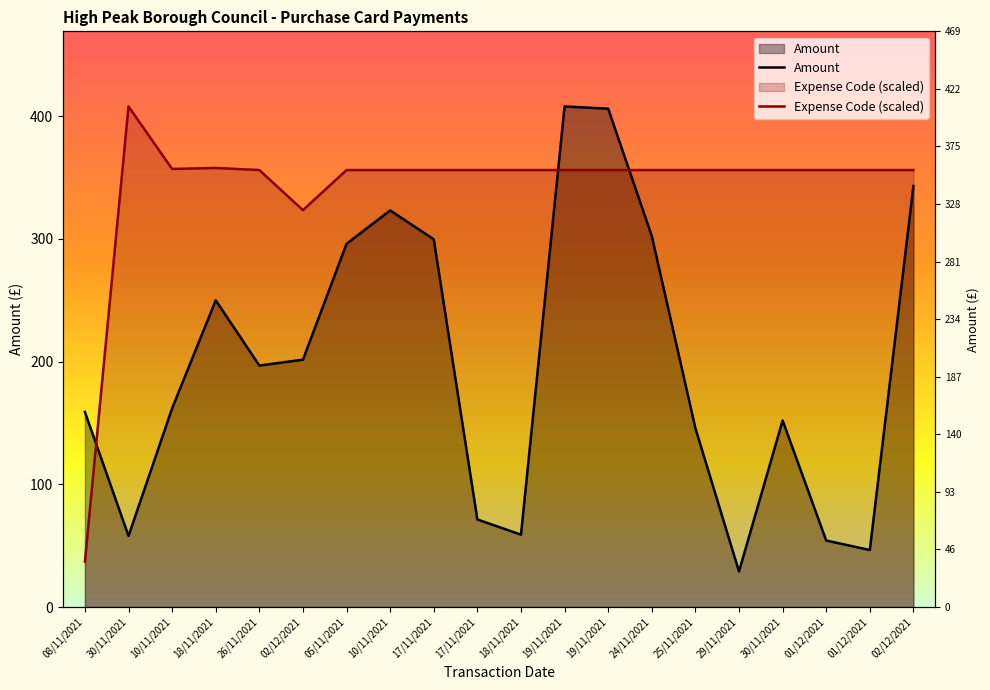

Which has a higher value, 26/11/2021 or 19/11/2021?

19/11/2021